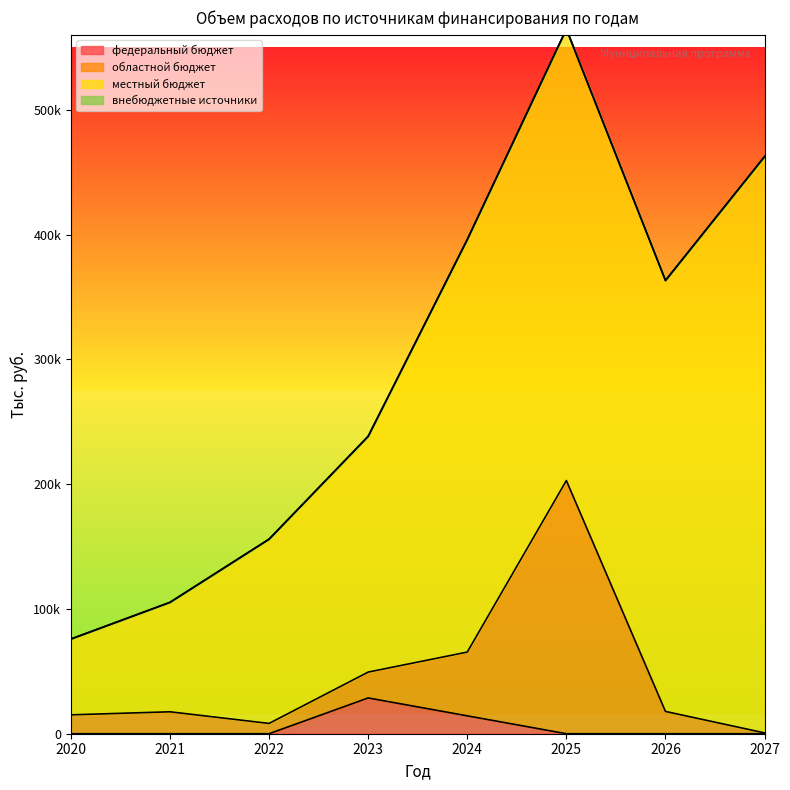

At which label is федеральный бюджет closest to 14330?

2024